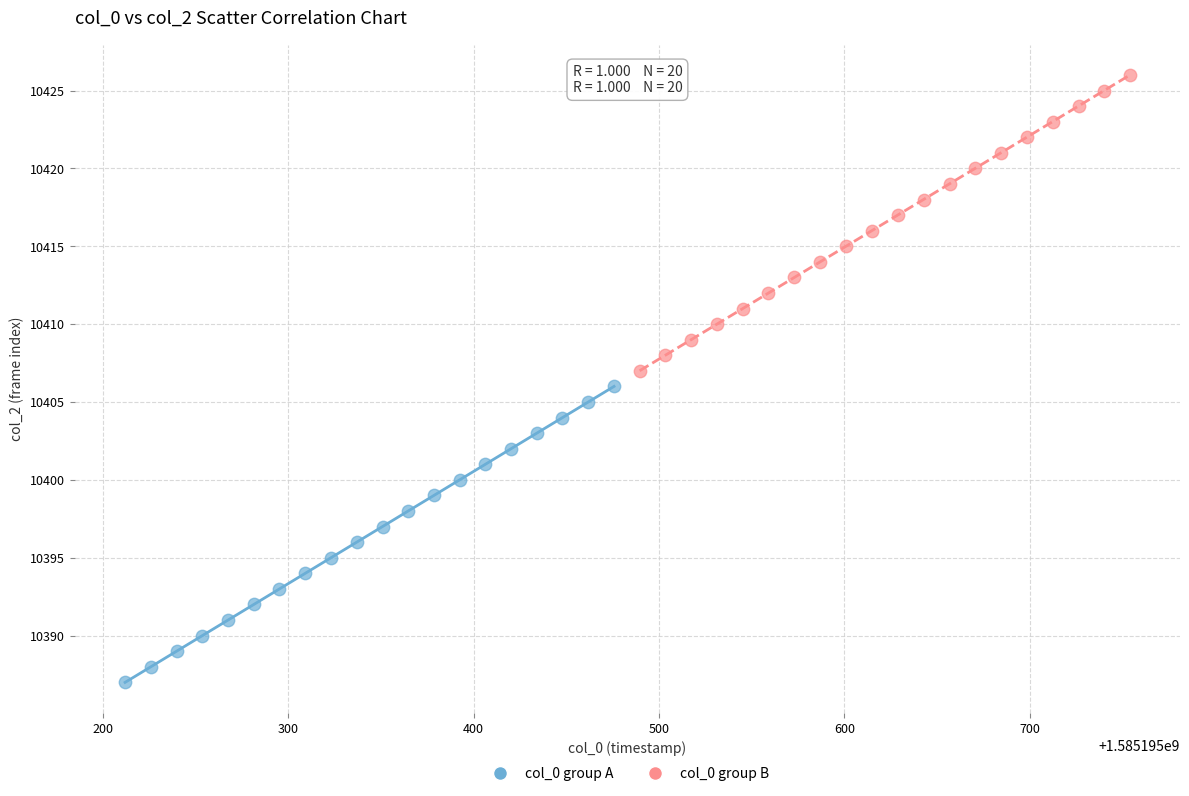

Which series contains the highest Y value?

col_0 group B